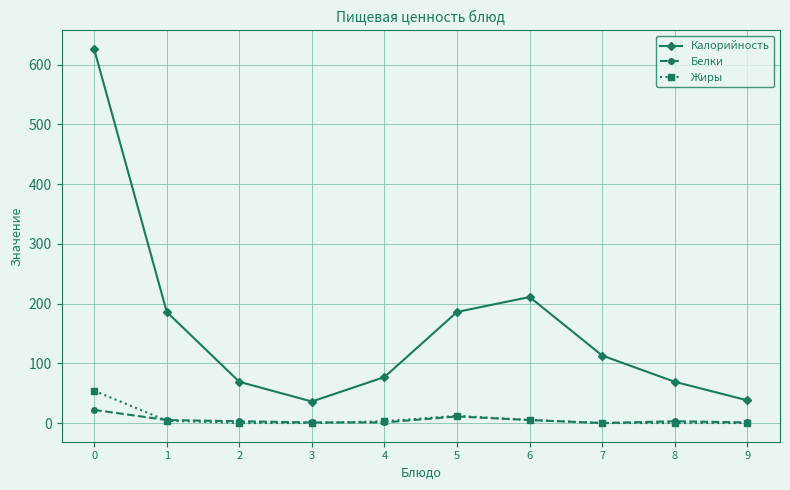

What is the spread (max minus min) of values at 8?

69